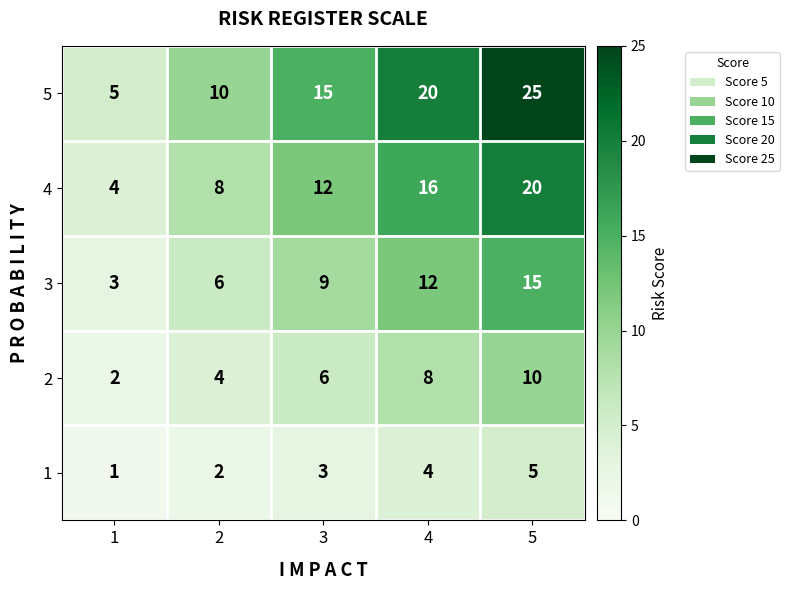

Is it true that 3 equals 6 at 2?

True